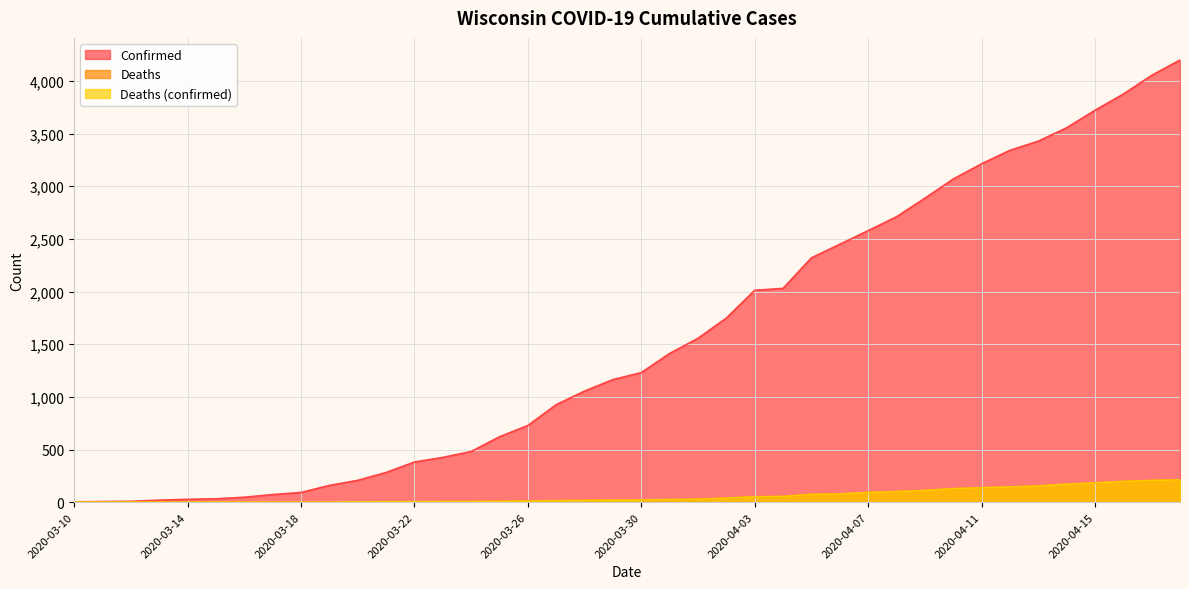

Which category has the highest value across all series?

2020-04-18